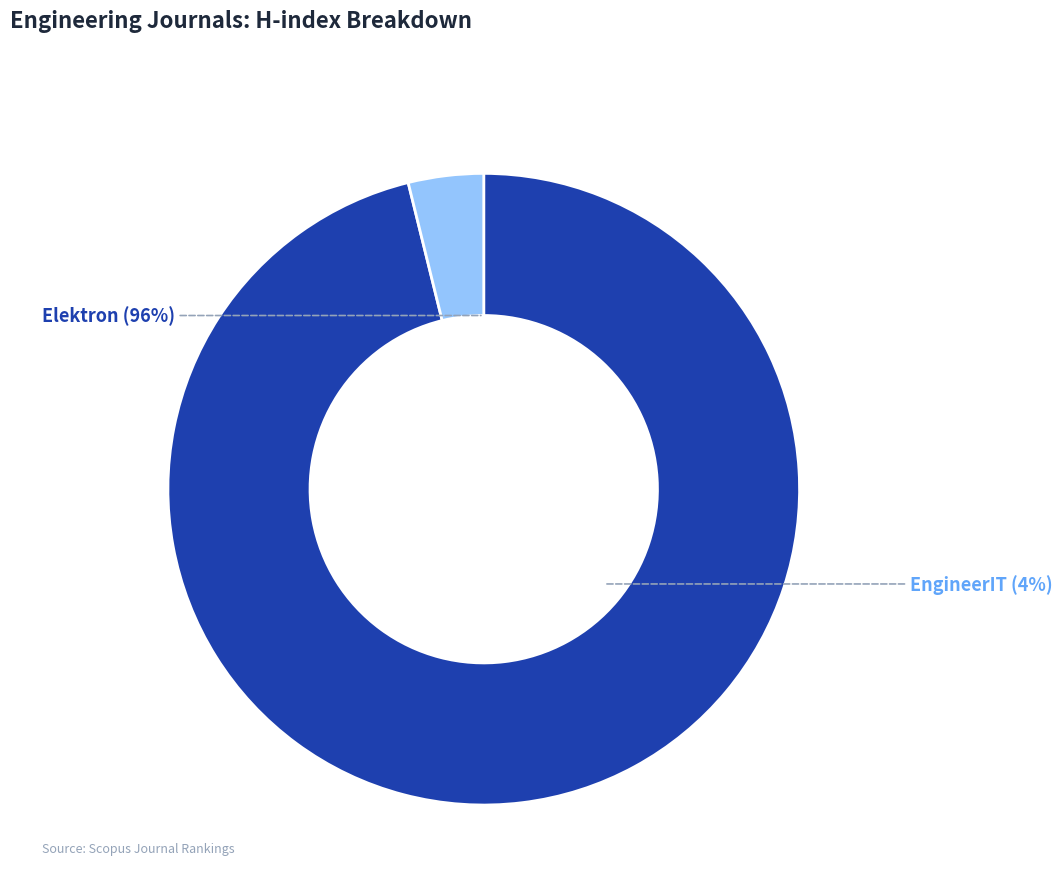

The Elektron slice represents 85% of the pie. True or false?

False